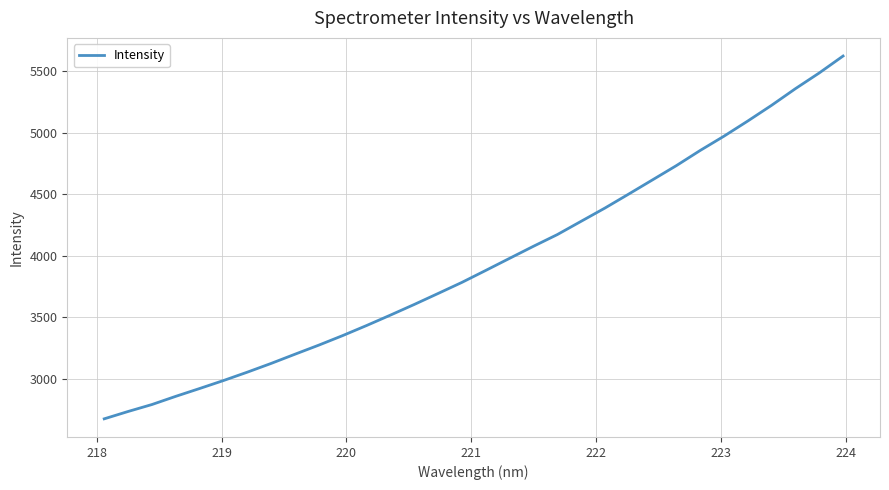

What is the smallest value displayed?

2674.2